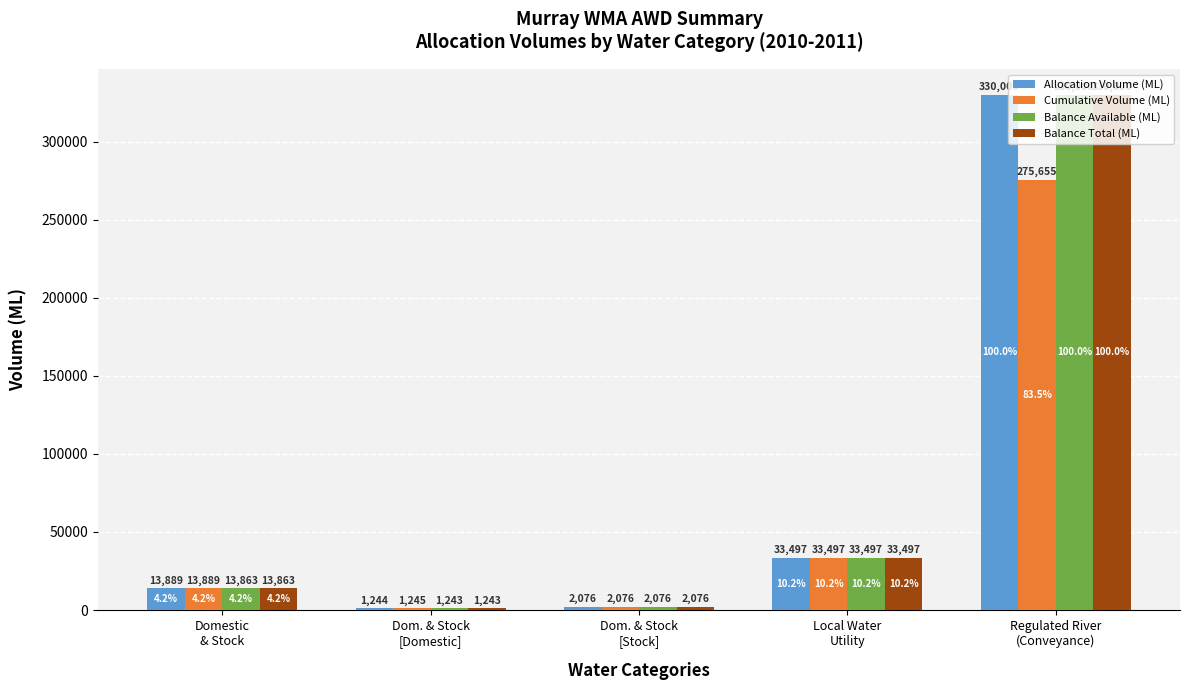

Where is Allocation Volume (ML) nearest to the value 165622?

Local Water
Utility